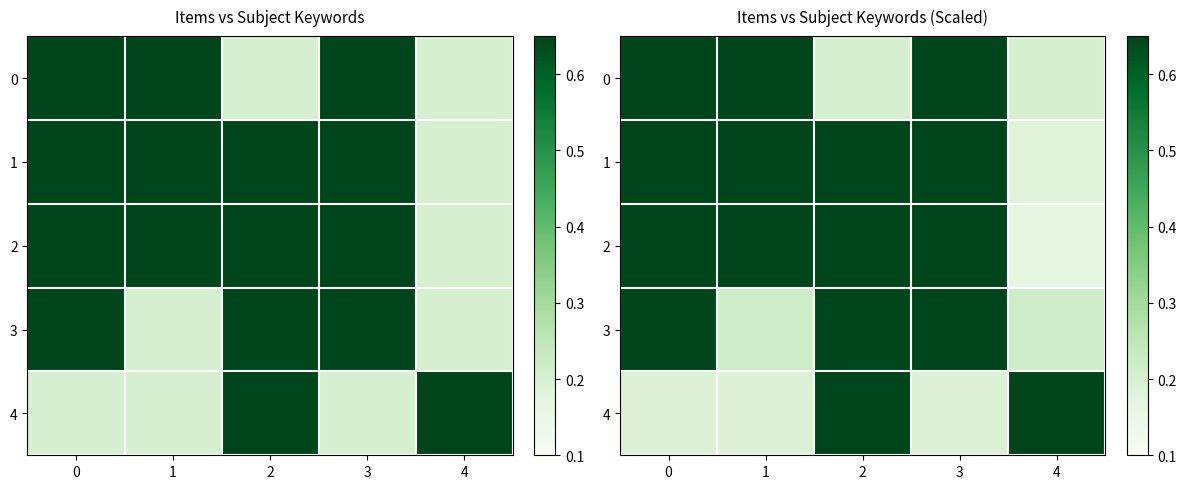

At which label is 2 closest to 0?

4